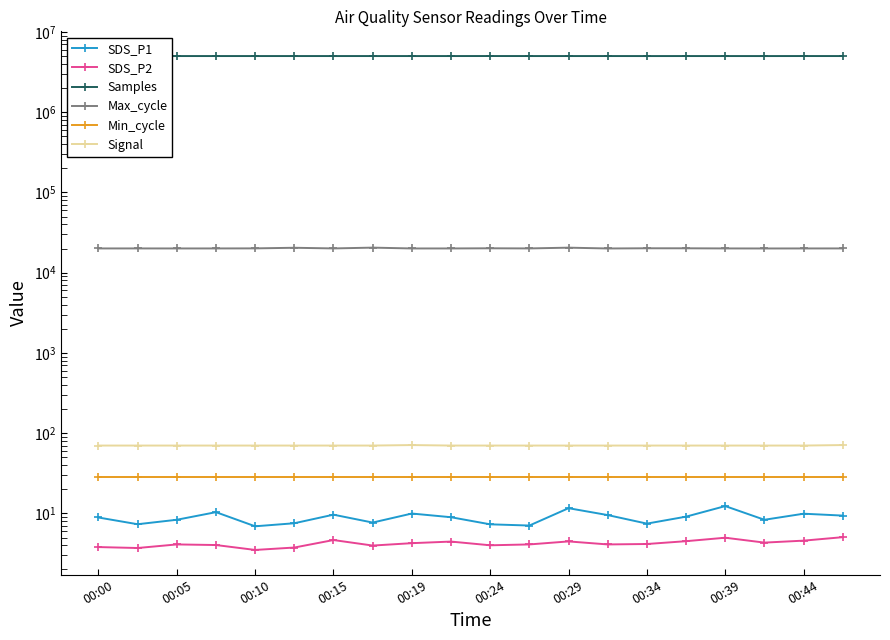

The Samples series shows 5009404.0 at 13. True or false?

True